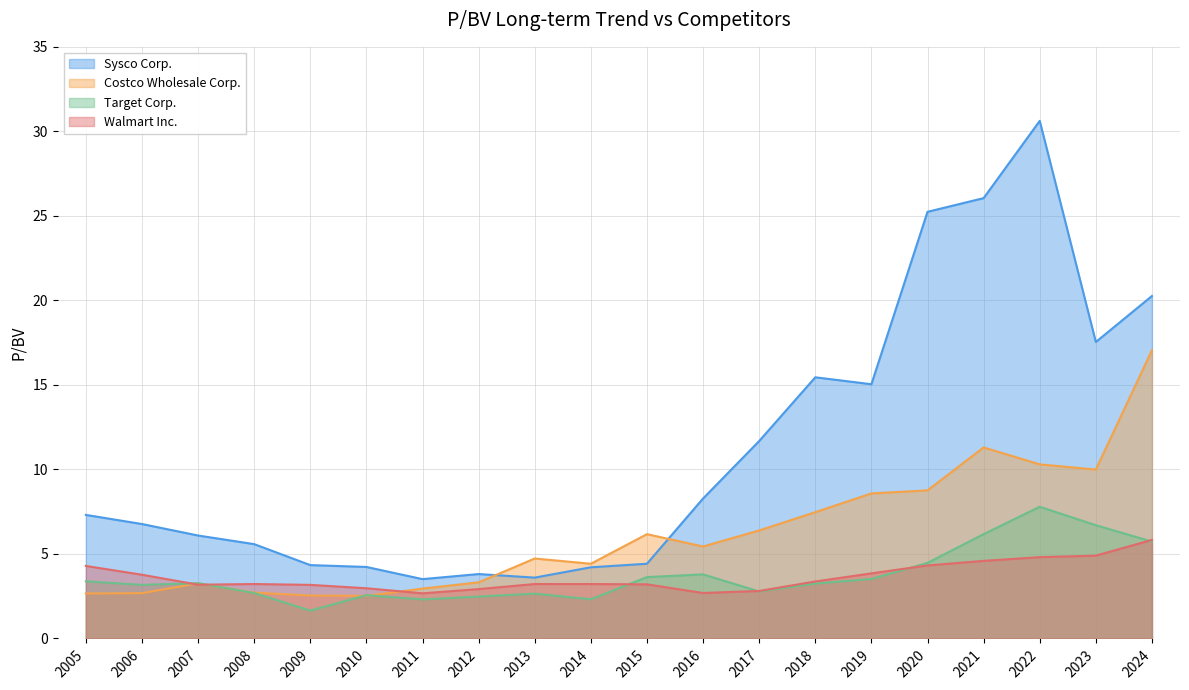

What is the sum of the Costco Wholesale Corp. values at 2013 and 2016?

10.2